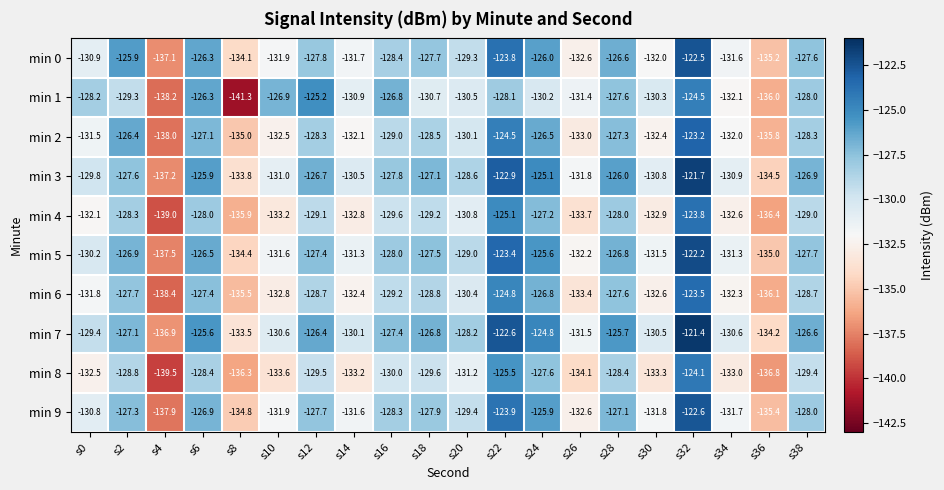

At which label does min 8 first exceed -130?

s2